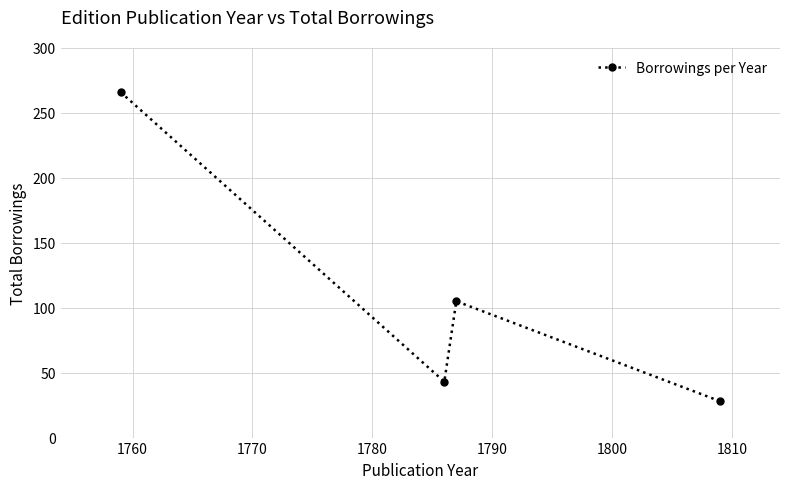

True or false: there are more than 1 points higher than both neighbors.

False